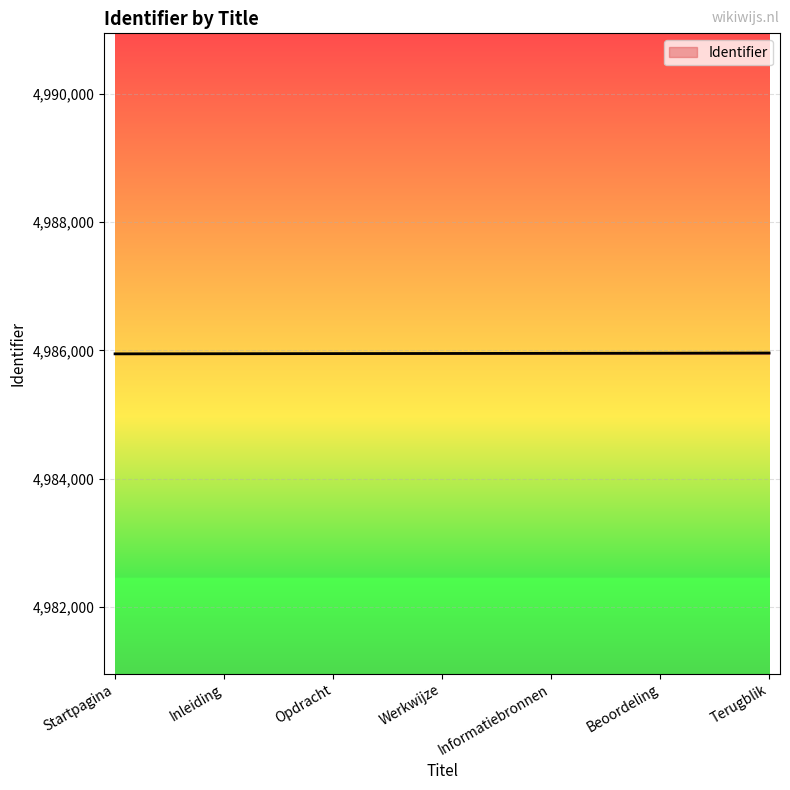

How many distinct data groups are displayed?

1